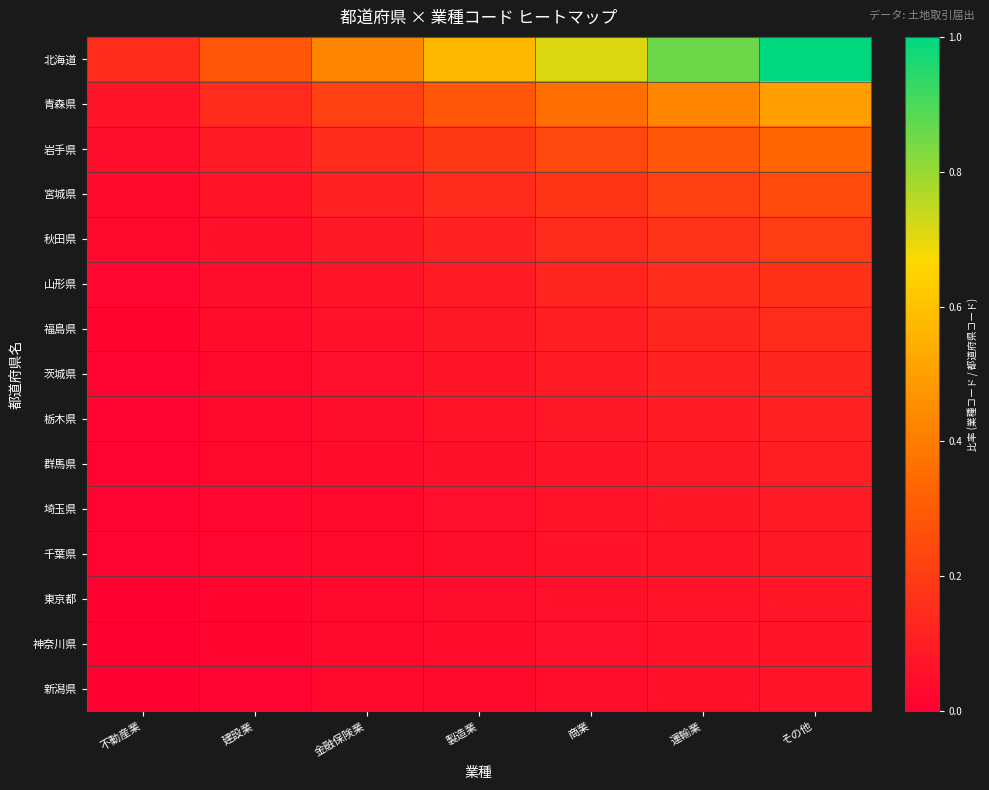

Rank the series by their maximum value, from lowest to highest.

新潟県, 神奈川県, 東京都, 千葉県, 埼玉県, 群馬県, 栃木県, 茨城県, 福島県, 山形県, 秋田県, 宮城県, 岩手県, 青森県, 北海道